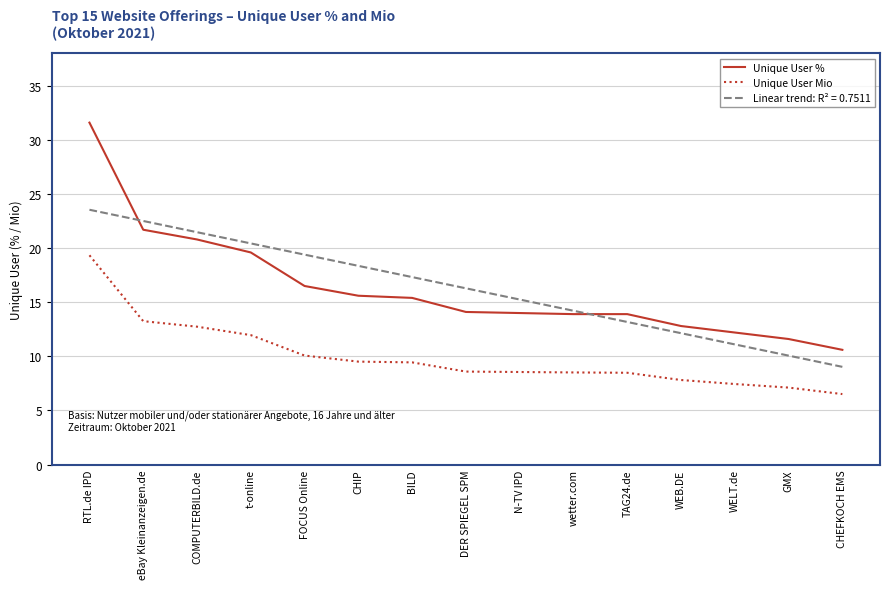

What is the greatest value displayed?

31.6